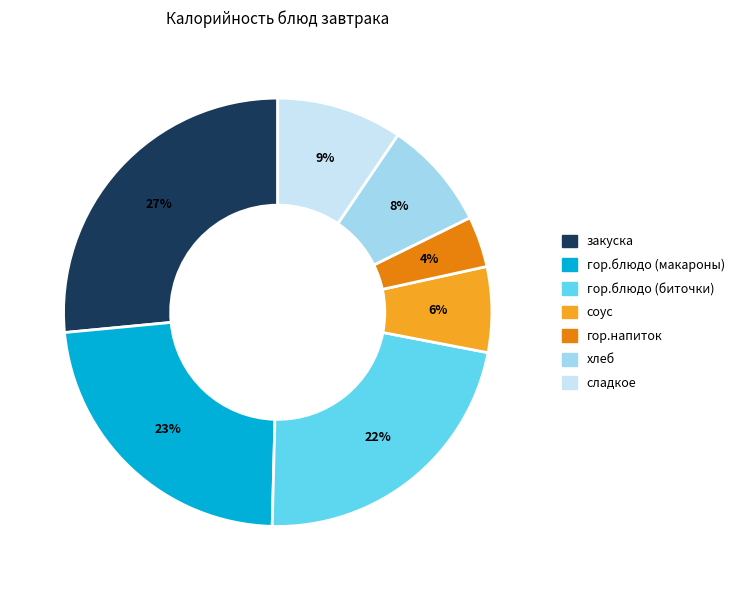

Is it true that гор.блюдо (биточки) is 31% of the pie?

False